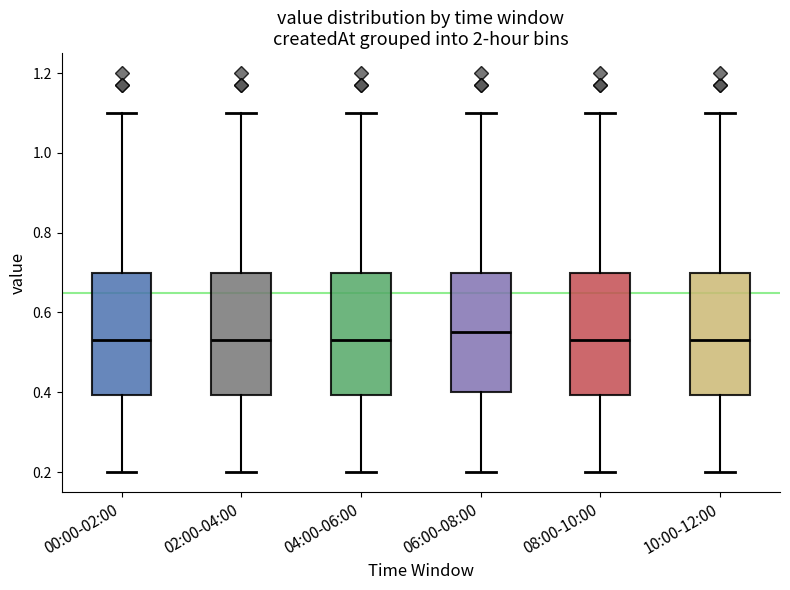

Where is the upper edge of the box for 02:00-04:00 on the y-axis? The values are not printed on the chart, so give them approximately, as read against the axis.

0.70